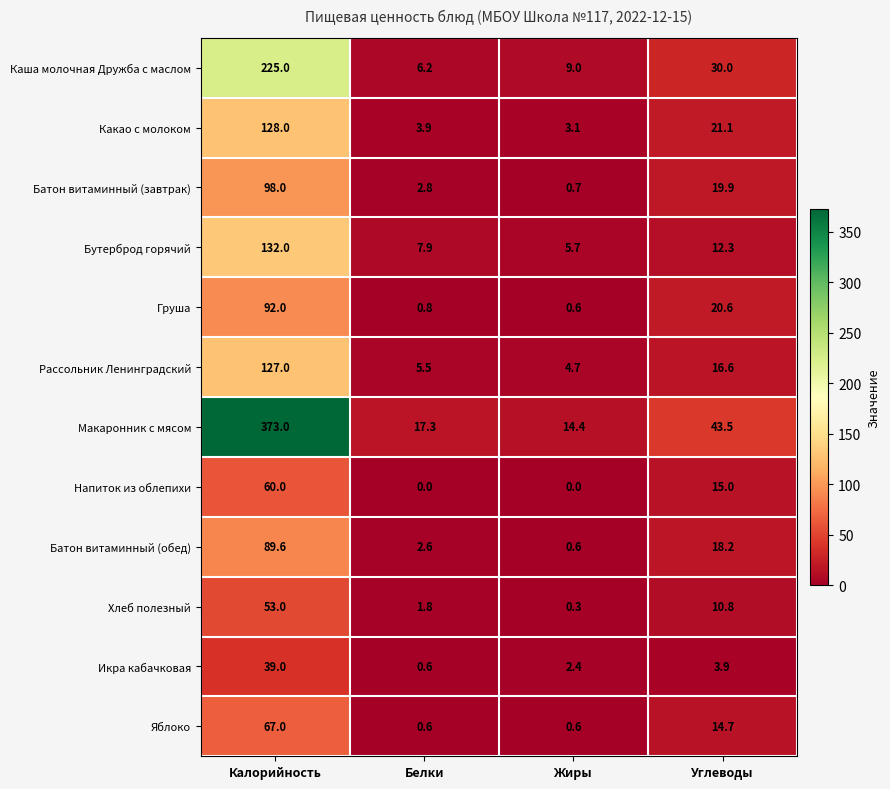

Read the Каша молочная Дружба с маслом value at Калорийность.

225.0